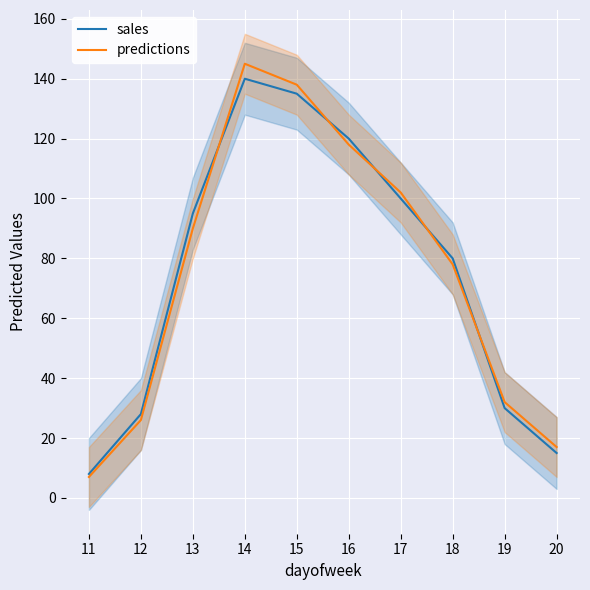

Reading left to right, list all the values displayed in this chart.

sales: 11=8	12=28	13=95	14=140	15=135	16=120	17=100	18=80	19=30	20=15
predictions: 11=7	12=26	13=90	14=145	15=138	16=118	17=102	18=78	19=32	20=17